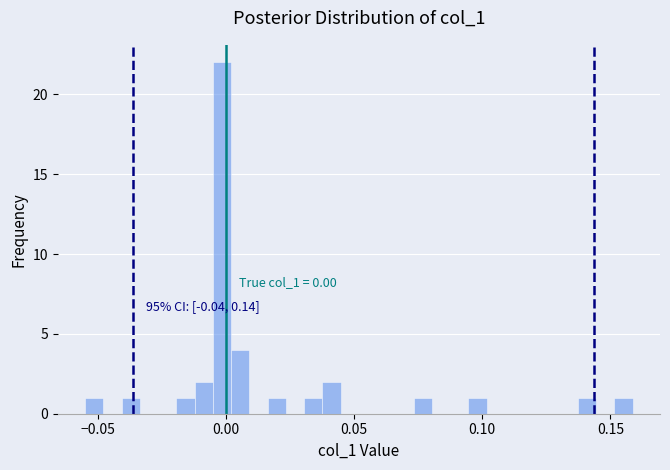

Read against the x-axis, roughly where is the centre of the tallest bar?

0.000